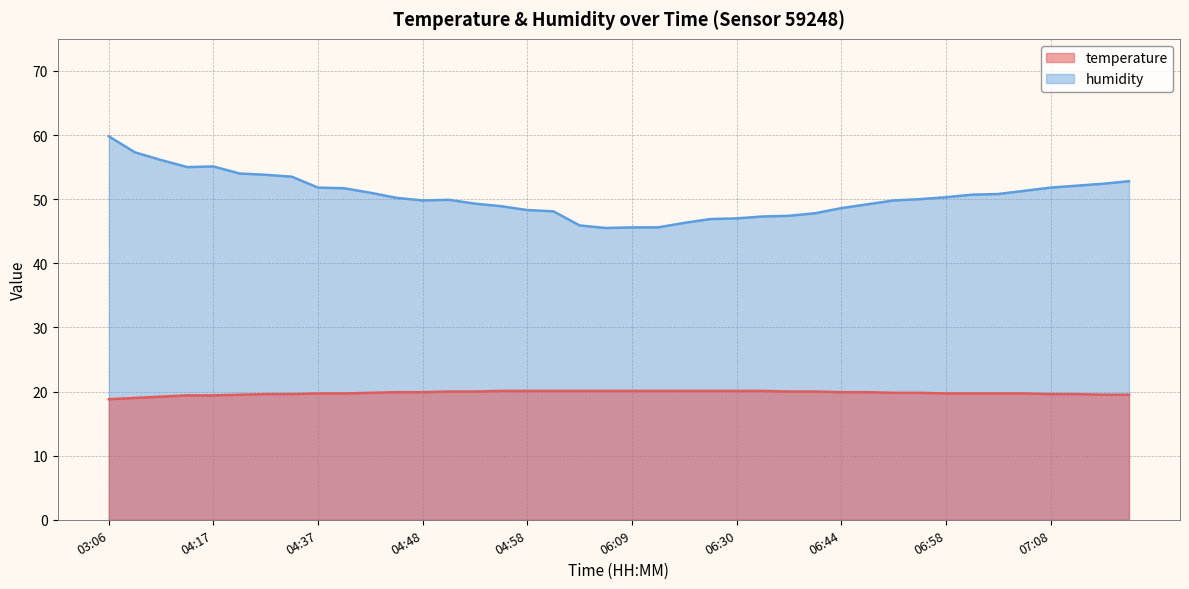

What is the value of the temperature point at the 10th from the left?

19.7